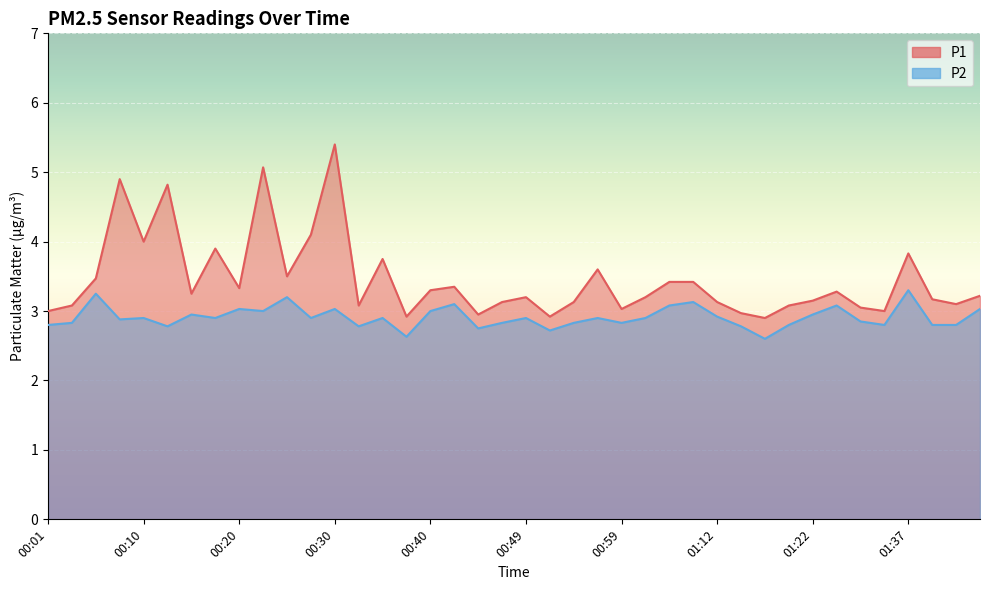

At which label does P1 first exceed 3?

00:03